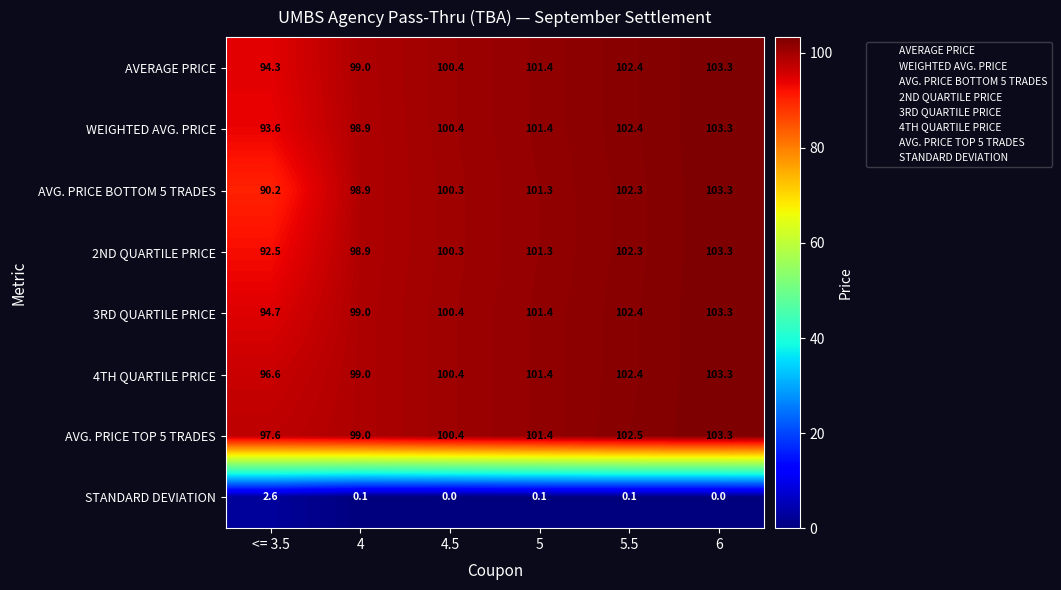

Where does the AVG. PRICE TOP 5 TRADES series first go above 101?

5